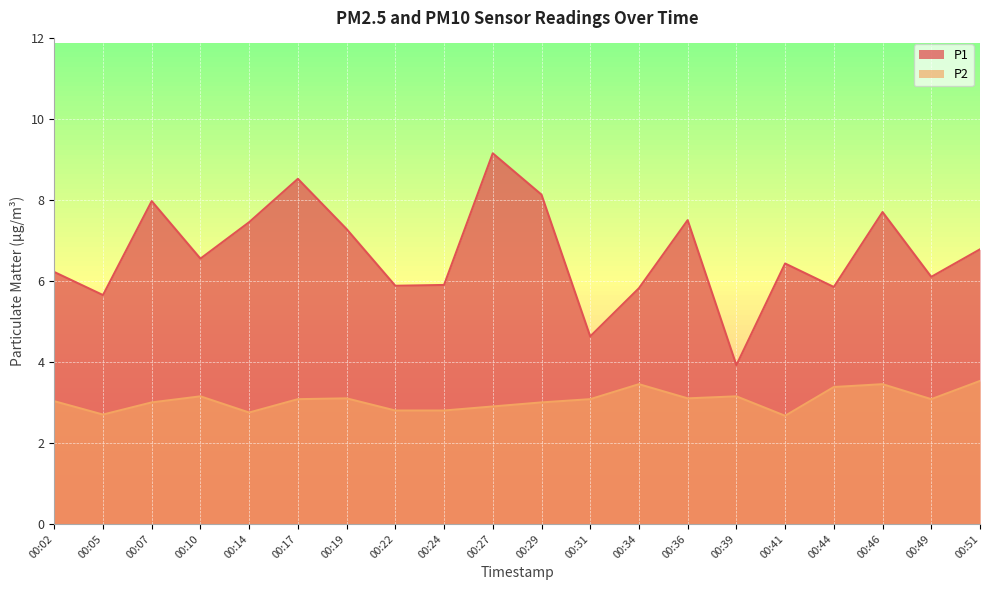

How many data points in P2 are above 3?

12